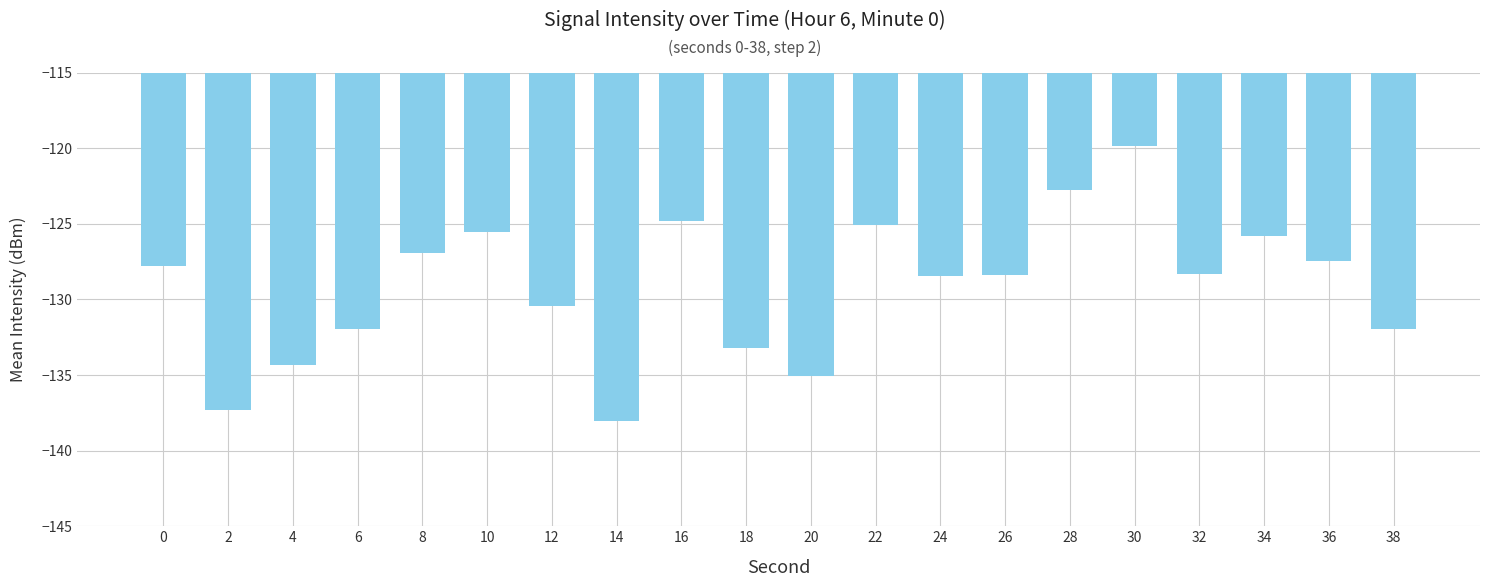

What is the maximum value shown in the chart?

-119.9